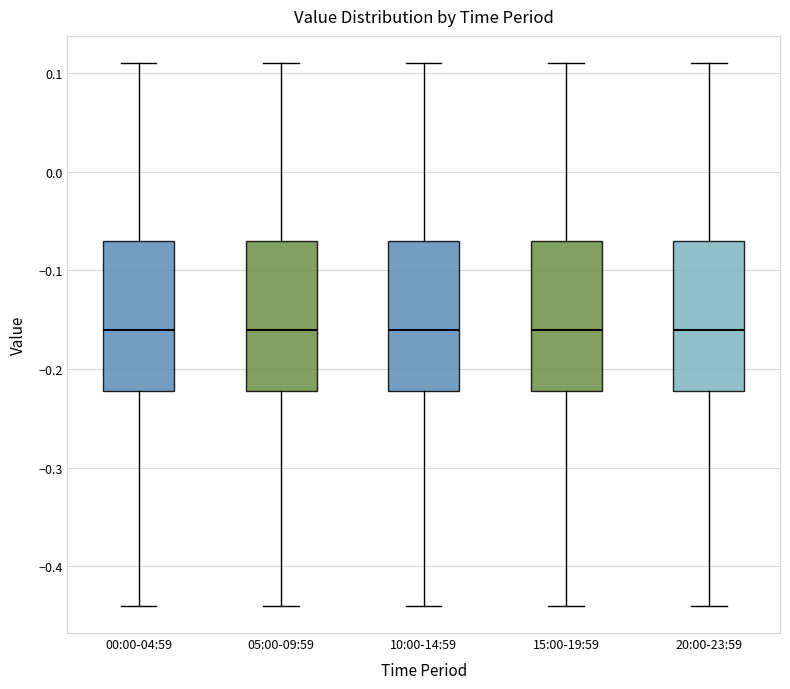

Where does the median line of the box for 20:00-23:59 sit on the y-axis? The values are not printed on the chart, so give them approximately, as read against the axis.

-0.16